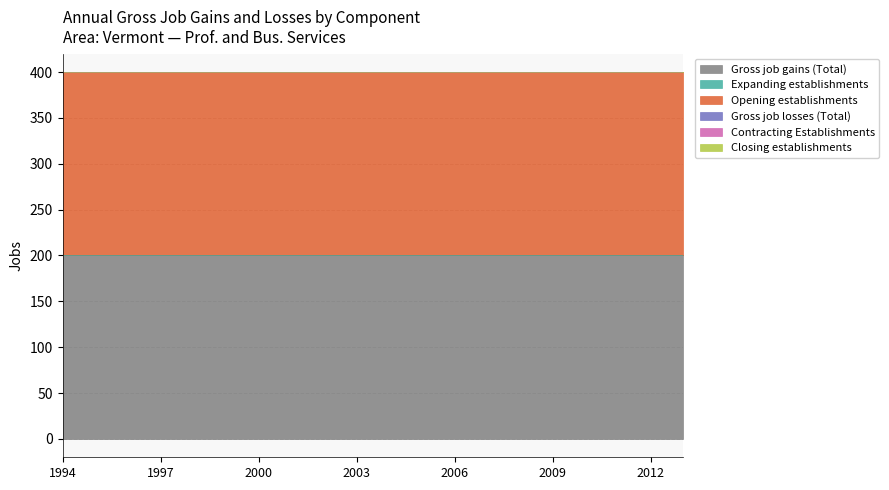

Between 1999 and 2003, which series saw the biggest shift?

Gross job gains (Total)